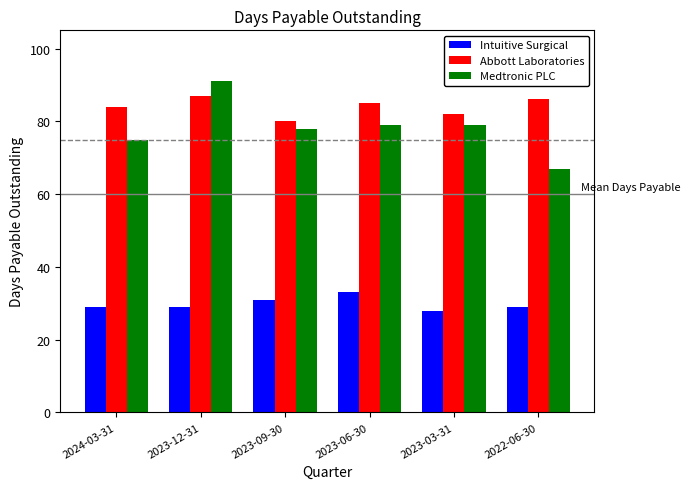

What is the label of the 6th bar from the right?

2024-03-31